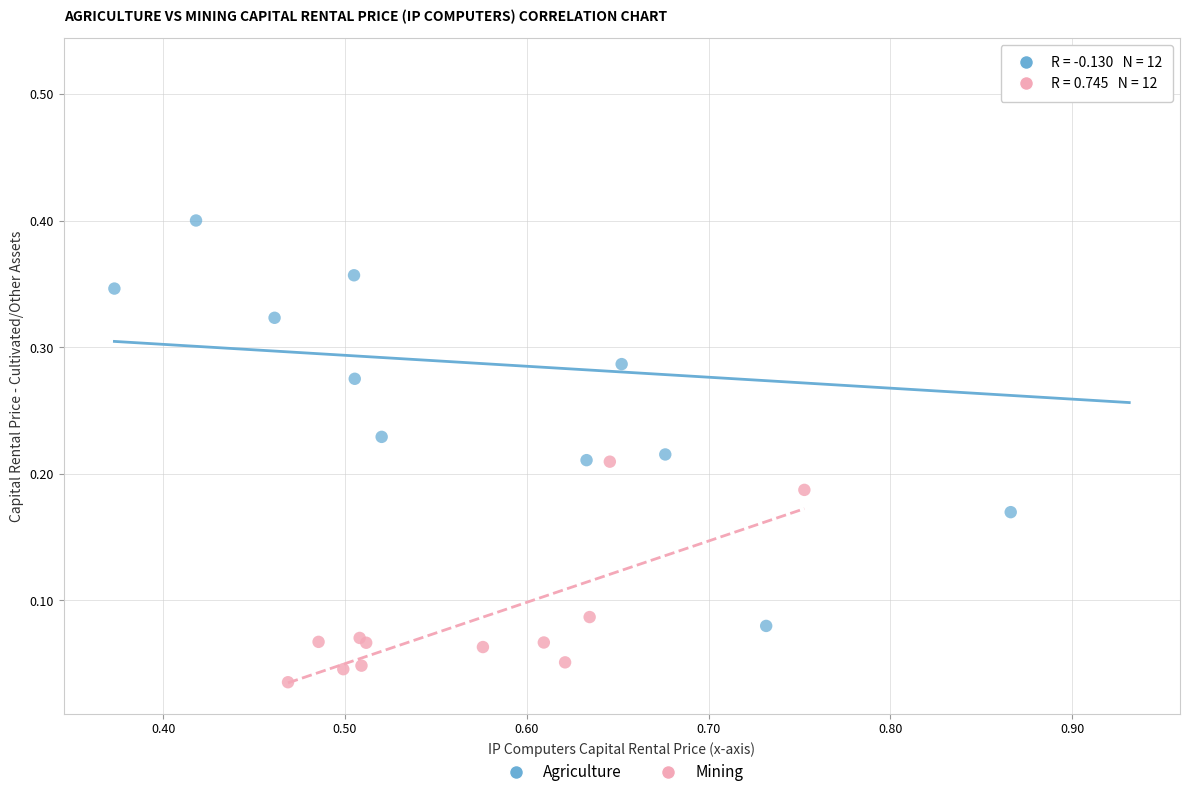

Which series has the largest Y range (max minus min)?

Agriculture